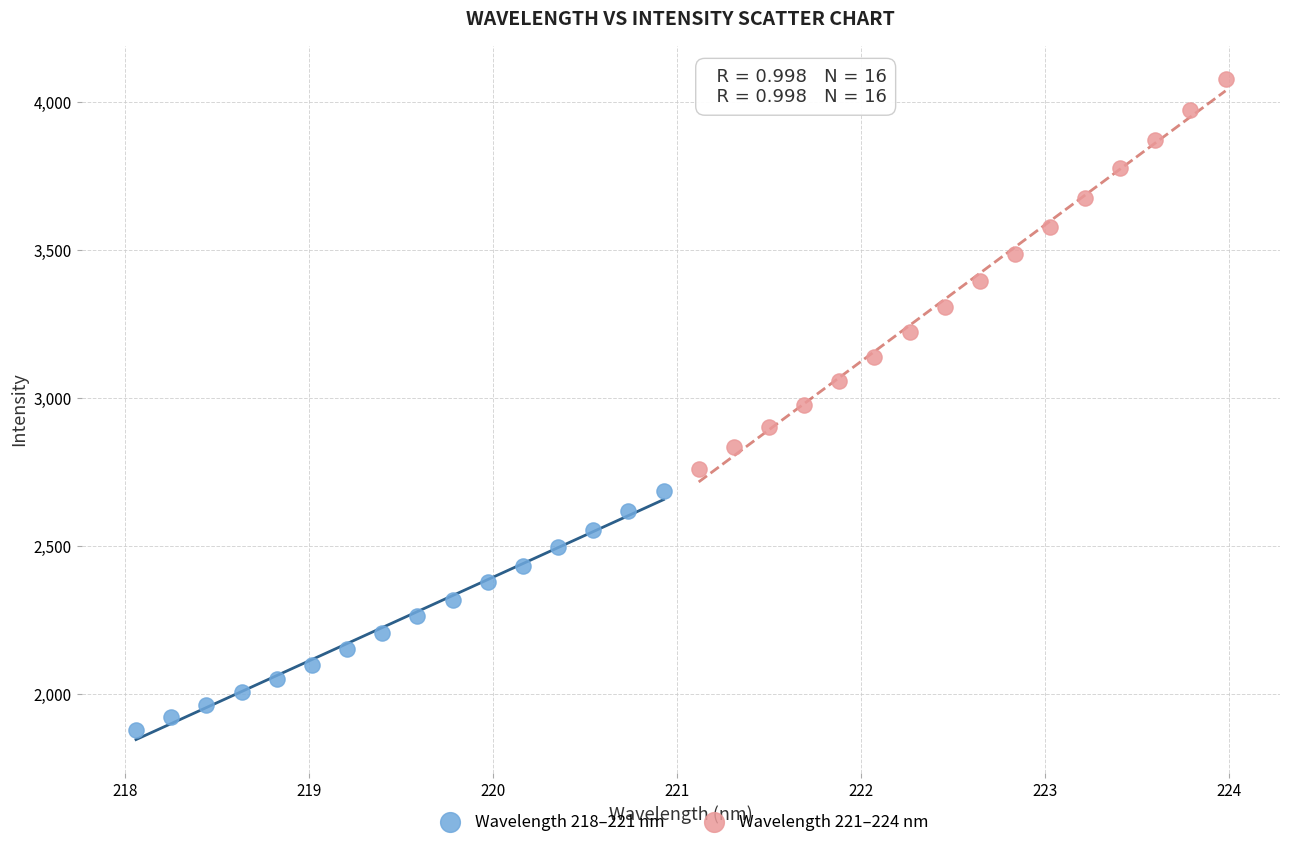

What are all the series names shown in the legend?

Wavelength 218–221 nm, Wavelength 221–224 nm